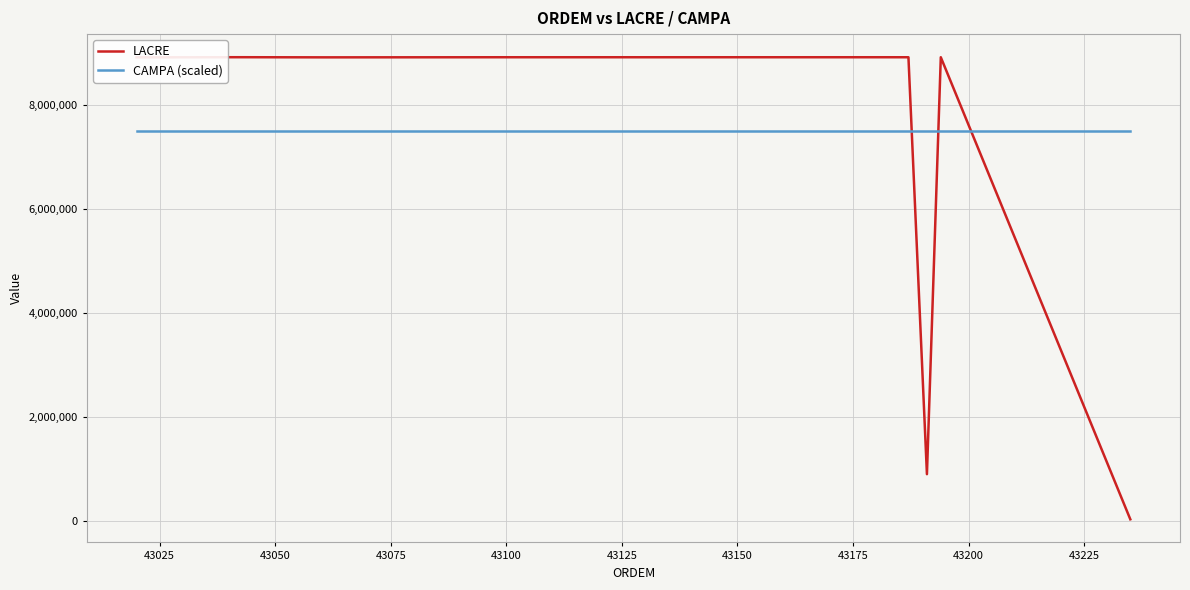

Which has a higher value, 43225 or 43175?

43175